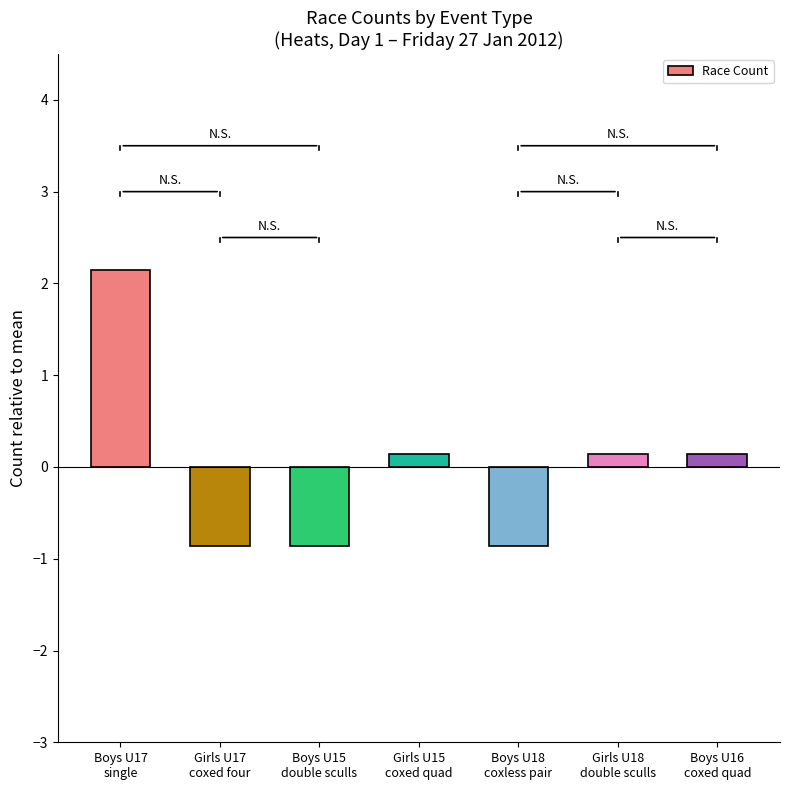

Reading left to right, transcribe all the data shown in this chart.

Boys U17
single=2.1	Girls U17
coxed four=-0.9	Boys U15
double sculls=-0.9	Girls U15
coxed quad=0.1	Boys U18
coxless pair=-0.9	Girls U18
double sculls=0.1	Boys U16
coxed quad=0.1